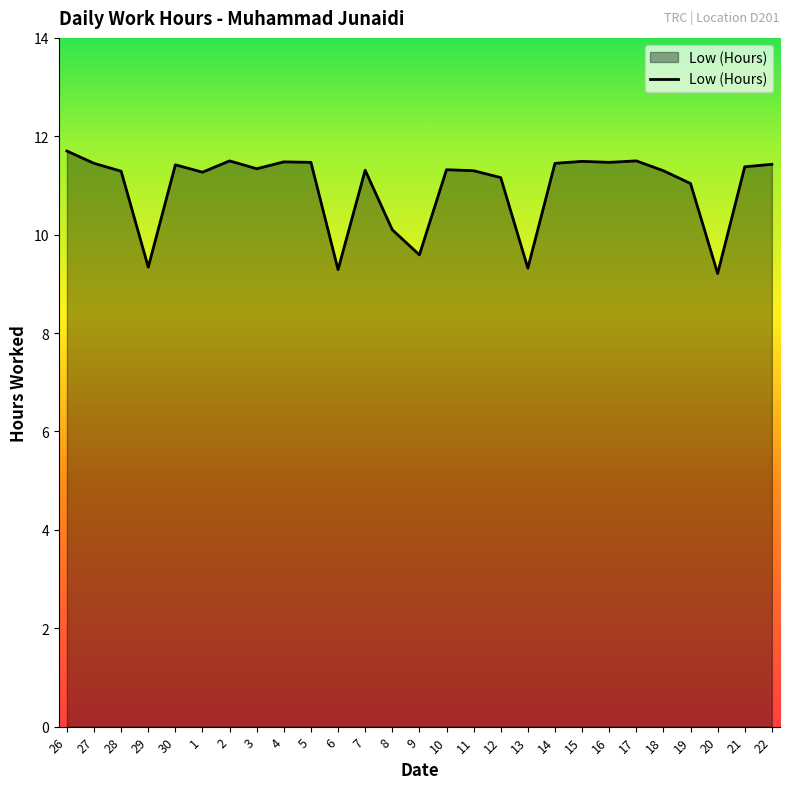

At which category does the data reach its first local valley?

29